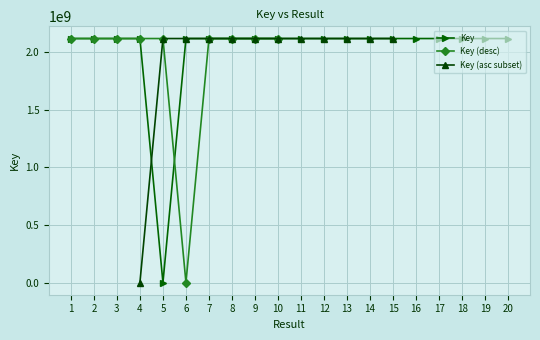

Rank the categories by value from lowest to highest.

5, 1, 12, 10, 4, 13, 6, 9, 19, 3, 2, 11, 18, 16, 15, 17, 14, 8, 7, 20